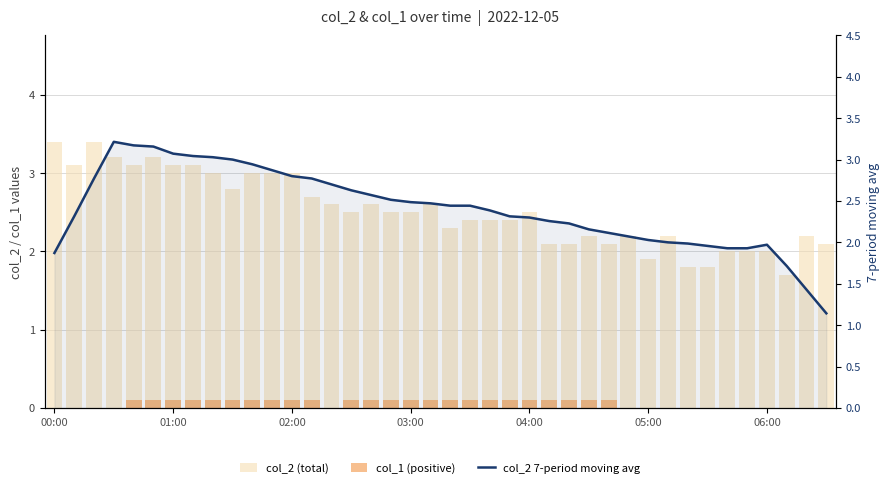

The col_1 (positive) series shows 0.1 at 26. True or false?

False